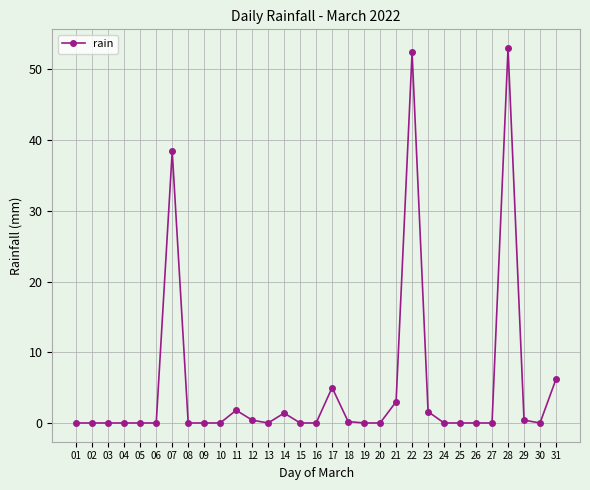

What is the sum of all values?

163.8